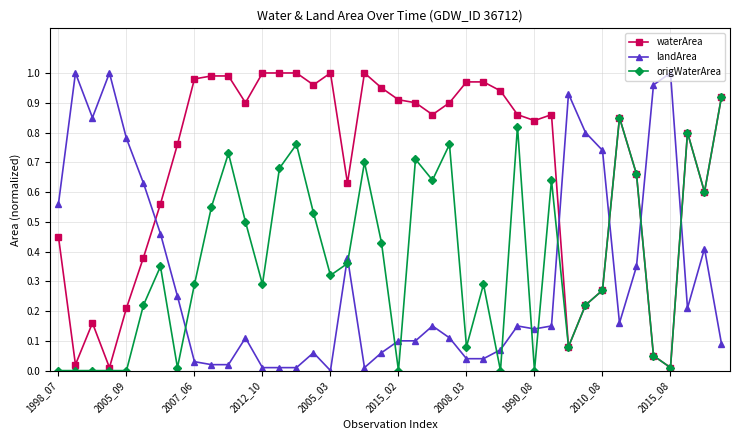

At how many categories does at least one series exceed 0?

40